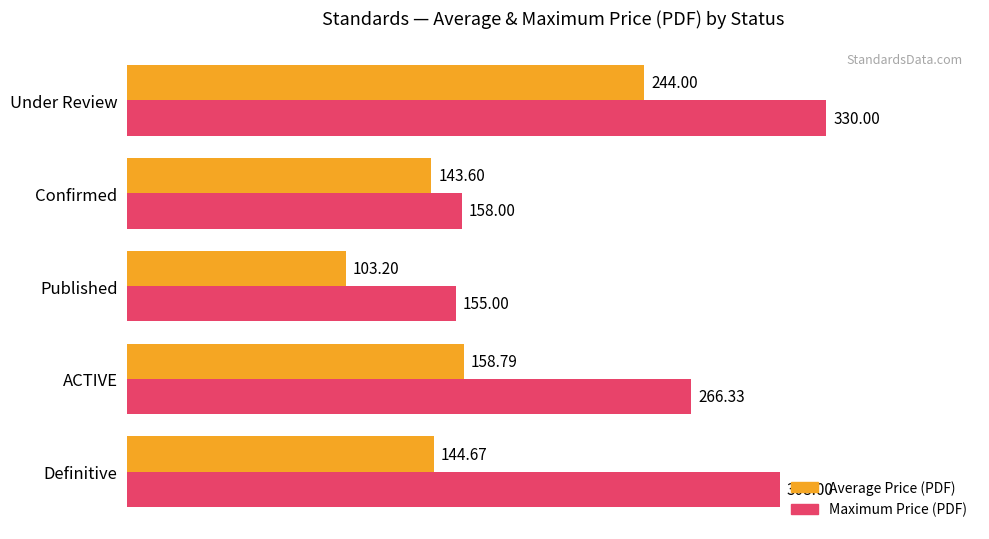

What is the sum of the Maximum Price (PDF) values at Published and Definitive?

463.0